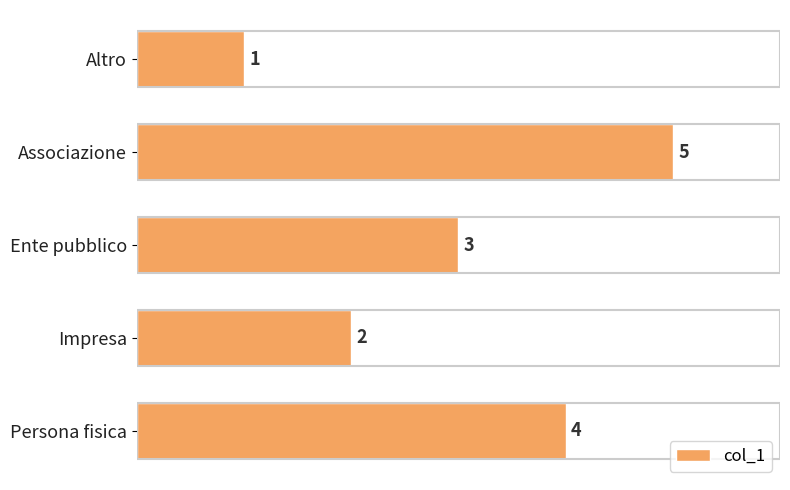

List the labels in order of value, smallest first.

Altro, Impresa, Ente pubblico, Persona fisica, Associazione